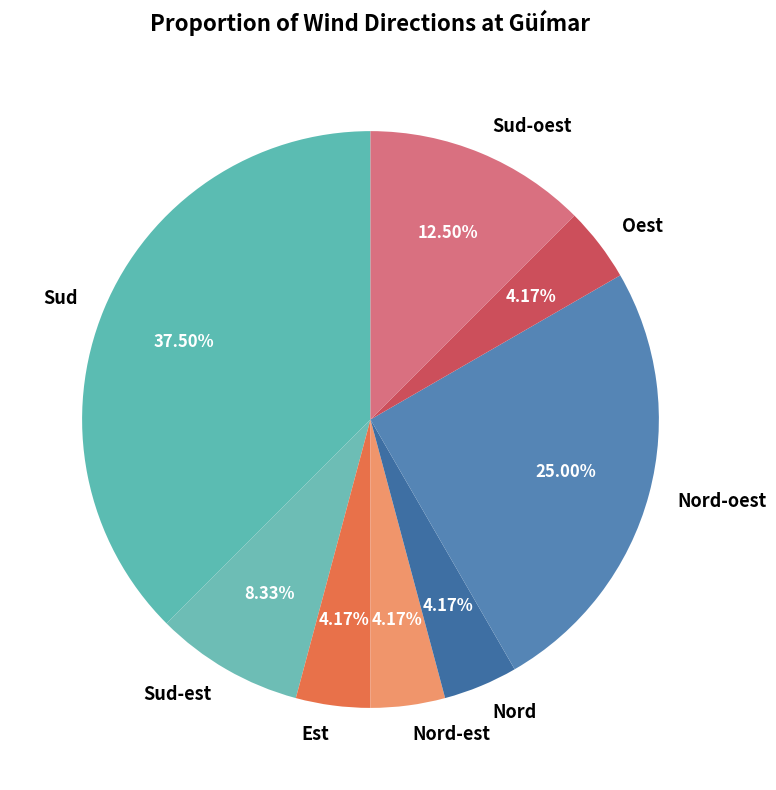

To the nearest percent, what percentage of the pie is Sud-est?

8%